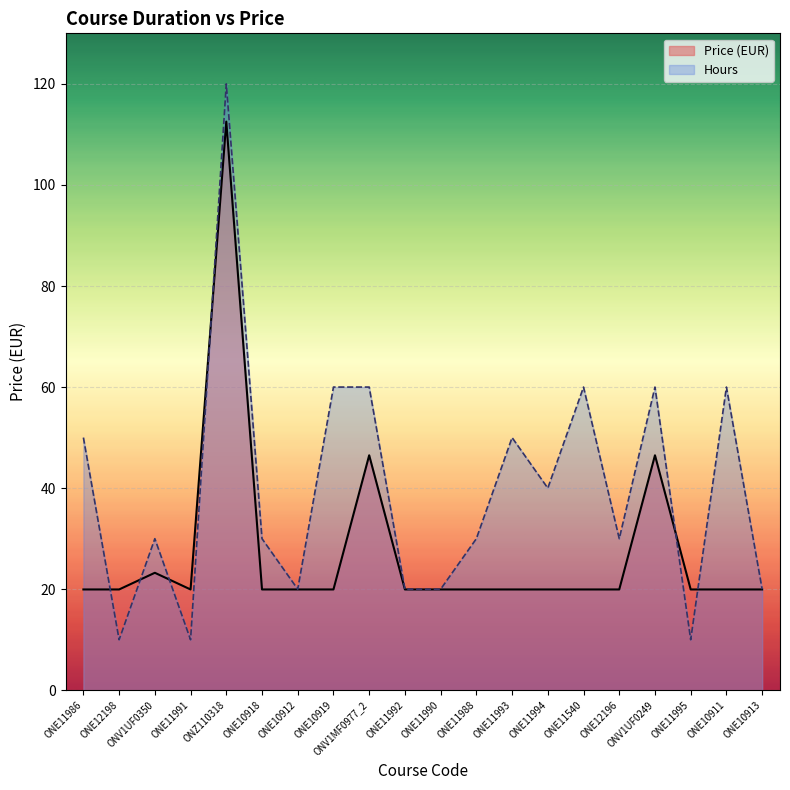

What is the sum of all values?

548.0